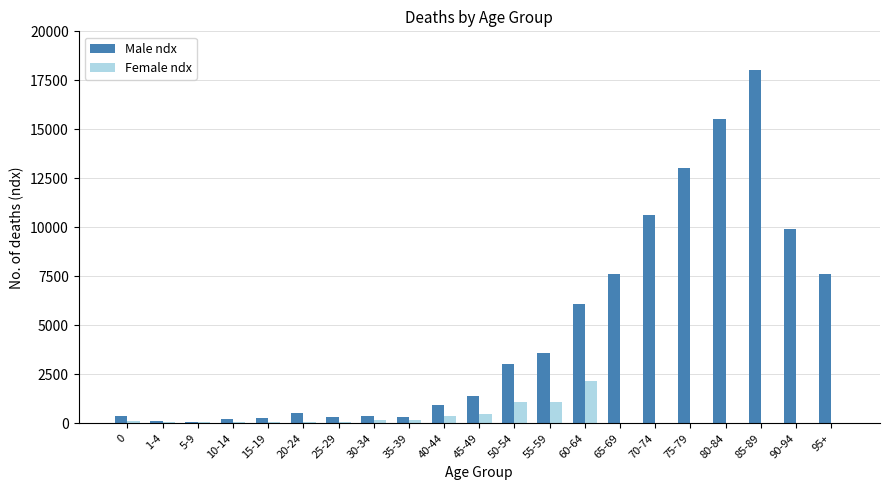

Are the bars grouped side by side (vs. stacked)?

Yes